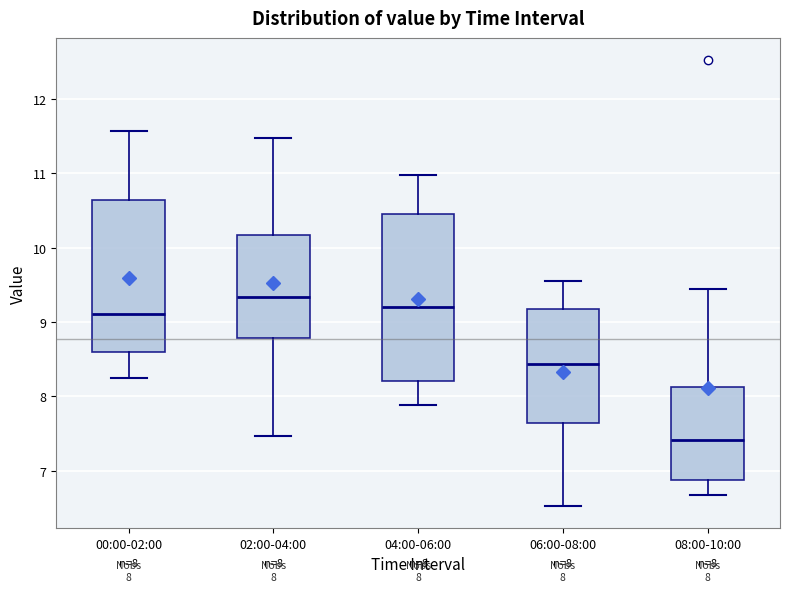

Which box is the tallest, from its lower edge to its upper edge?

04:00-06:00